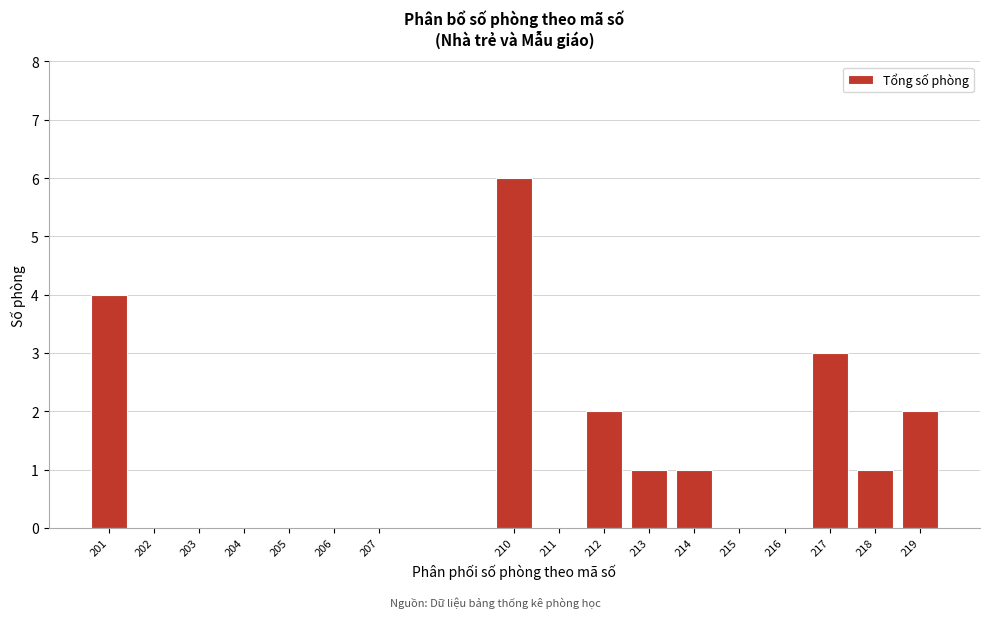

Reading left to right, extract all data points from this chart.

201=4	202=0	203=0	204=0	205=0	206=0	207=0	210=6	211=0	212=2	213=1	214=1	215=0	216=0	217=3	218=1	219=2